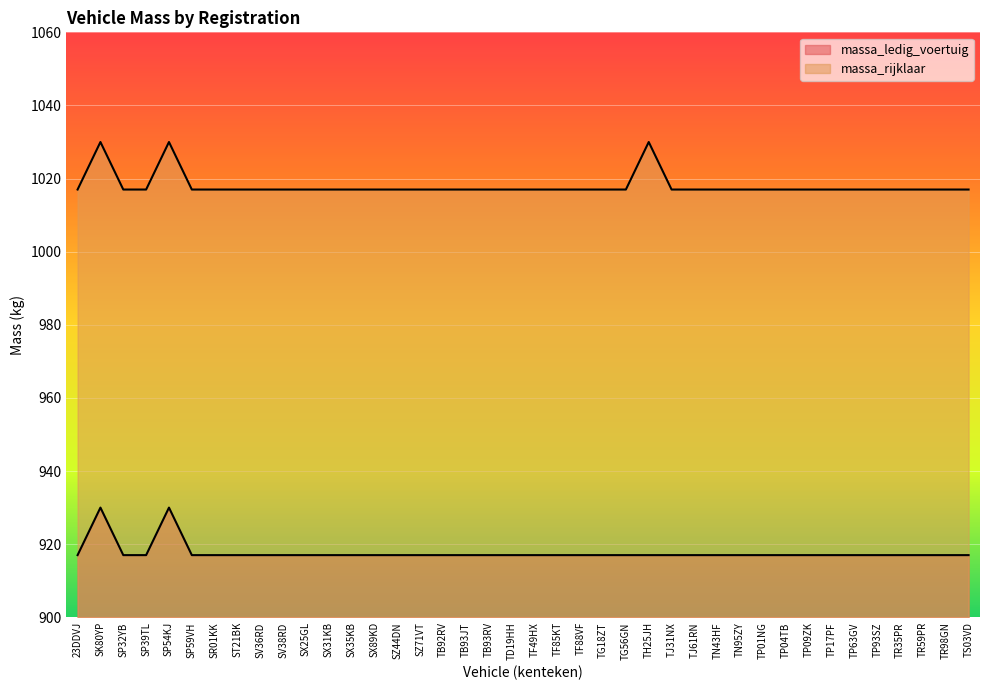

Reading left to right, list all the values displayed in this chart.

massa_ledig_voertuig: 917	930	917	917	930	917	917	917	917	917	917	917	917	917	917	917	917	917	917	917	917	917	917	917	917	917	917	917	917	917	917	917	917	917	917	917	917	917	917	917
massa_rijklaar: 1017	1030	1017	1017	1030	1017	1017	1017	1017	1017	1017	1017	1017	1017	1017	1017	1017	1017	1017	1017	1017	1017	1017	1017	1017	1030	1017	1017	1017	1017	1017	1017	1017	1017	1017	1017	1017	1017	1017	1017